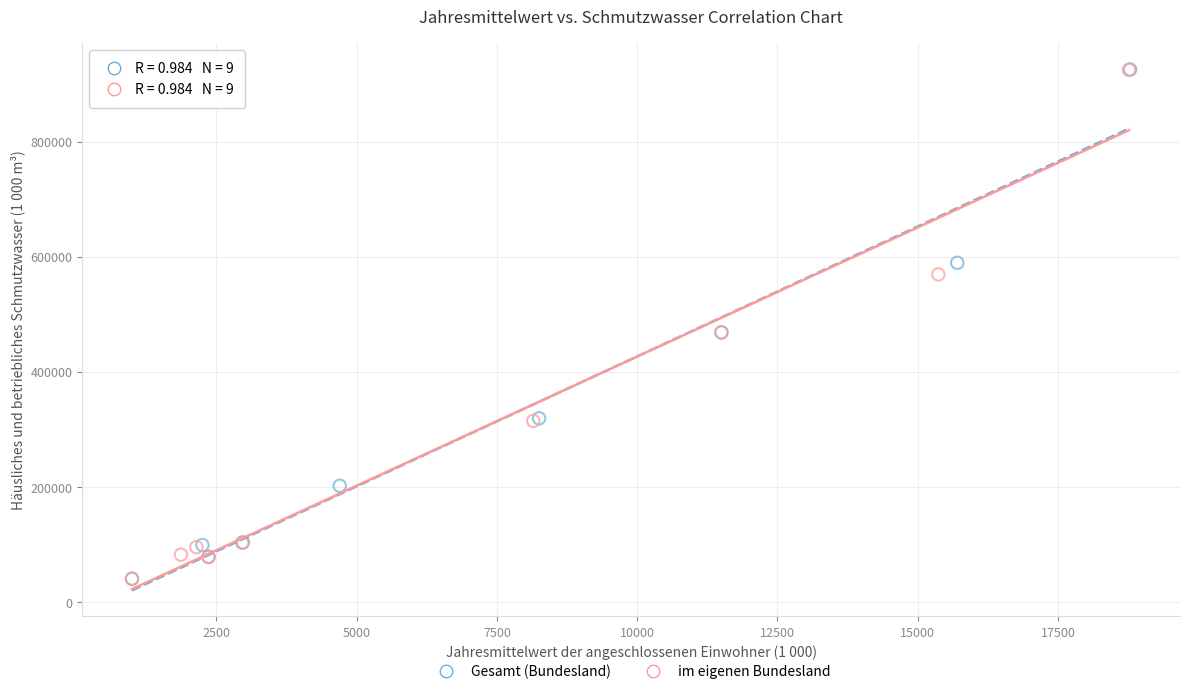

Which series has the widest spread of Y values?

Gesamt (Bundesland)